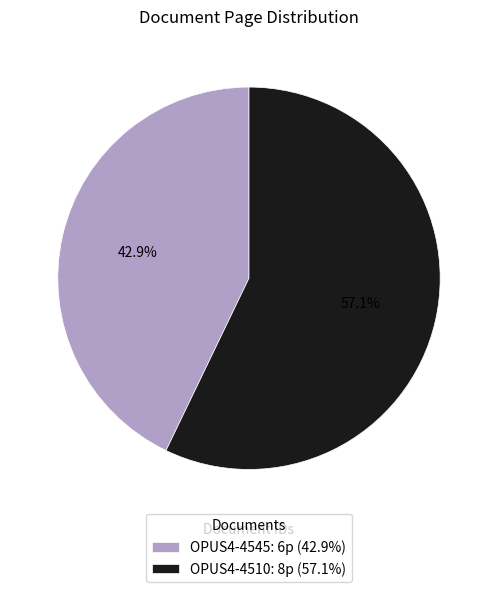

Is it true that OPUS4-4510 is 44% of the pie?

False